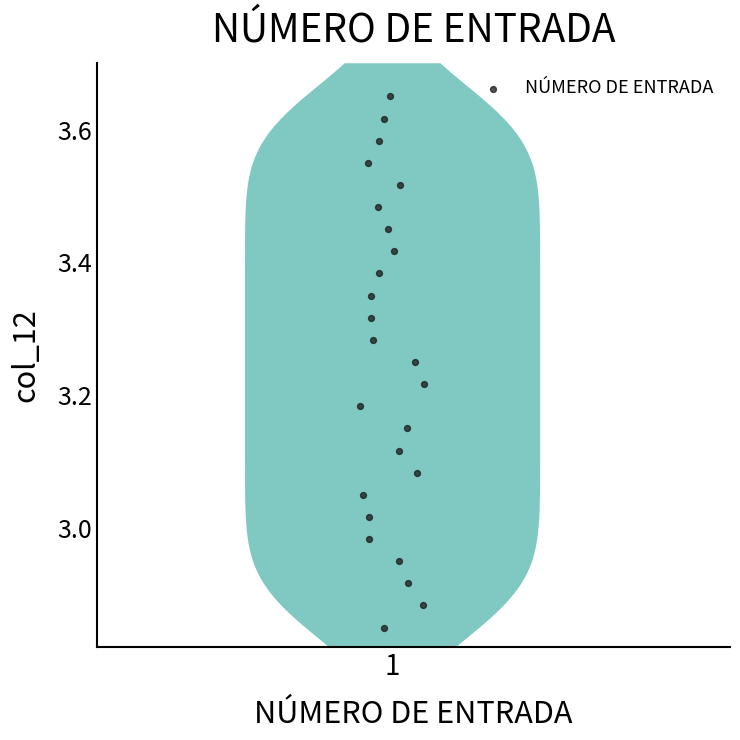

What is the range of Y values (max minus min)?

0.8